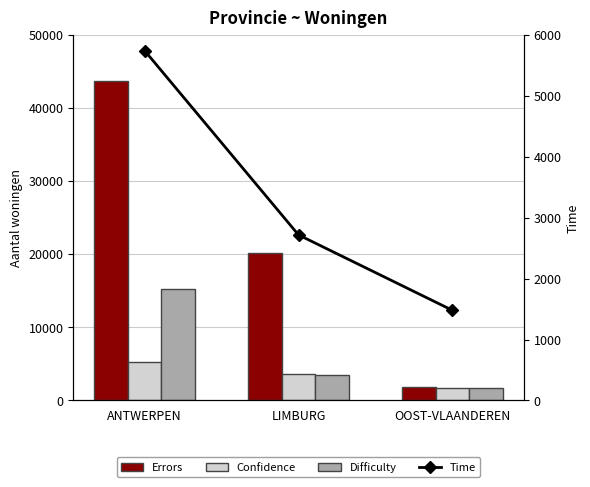

Count the Confidence values in the range 1659 to 5275.

3